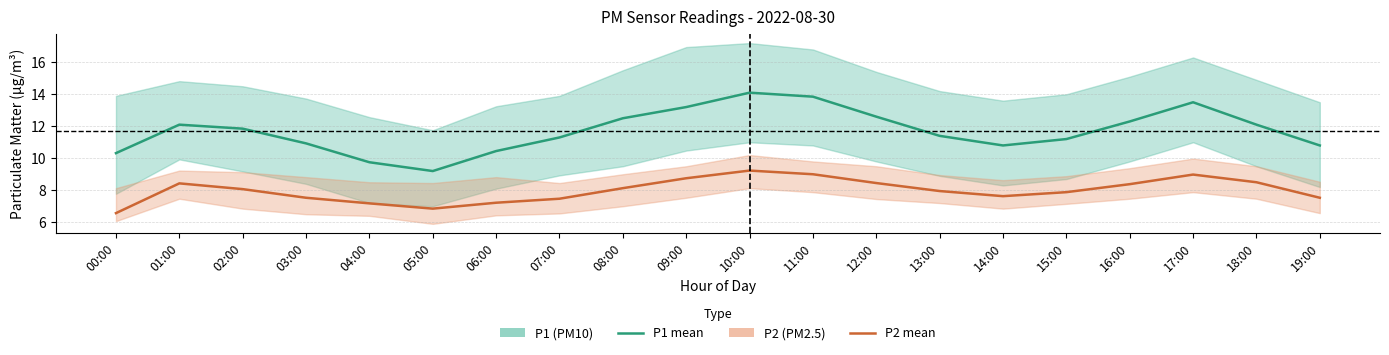

Rank the categories by P2 (PM2.5) mean value from lowest to highest.

00:00, 05:00, 04:00, 06:00, 07:00, 03:00, 19:00, 14:00, 15:00, 13:00, 02:00, 08:00, 16:00, 01:00, 12:00, 18:00, 09:00, 17:00, 11:00, 10:00